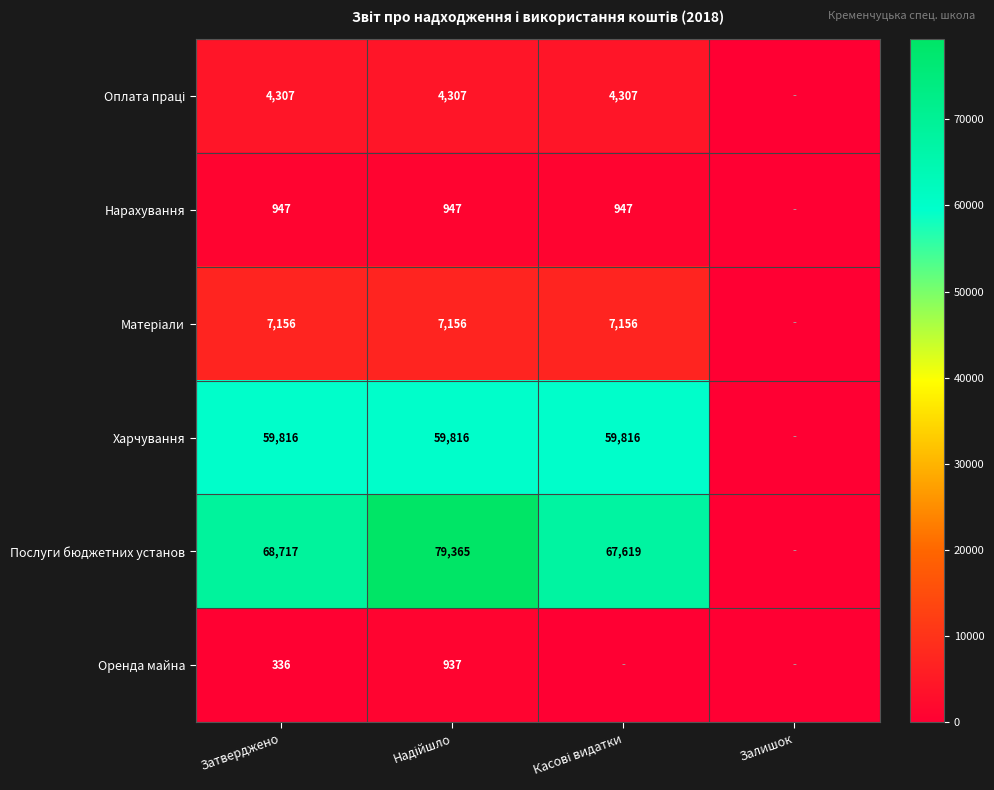

The value of Послуги бюджетних установ at Затверджено is 47147. True or false?

False